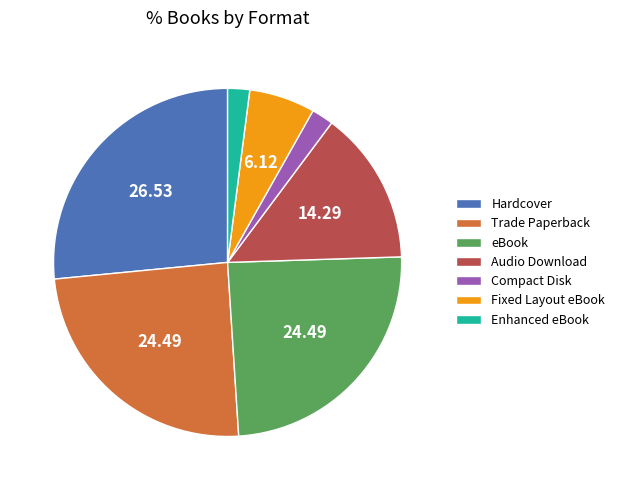

How many slices are in this pie chart?

7